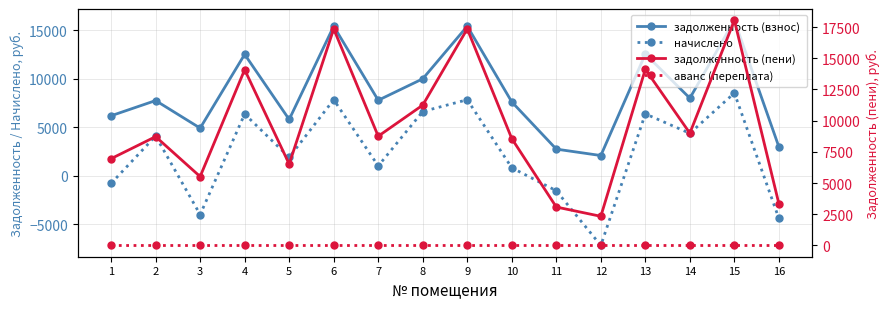

Which label corresponds to the smallest value in the chart?

12